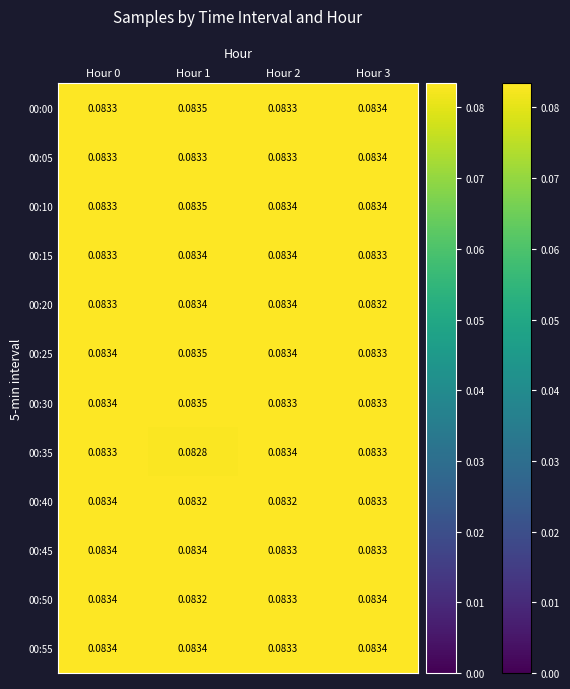

Is the value of 00:30 at Hour 1 greater than the value of 00:55 at Hour 0?

Yes